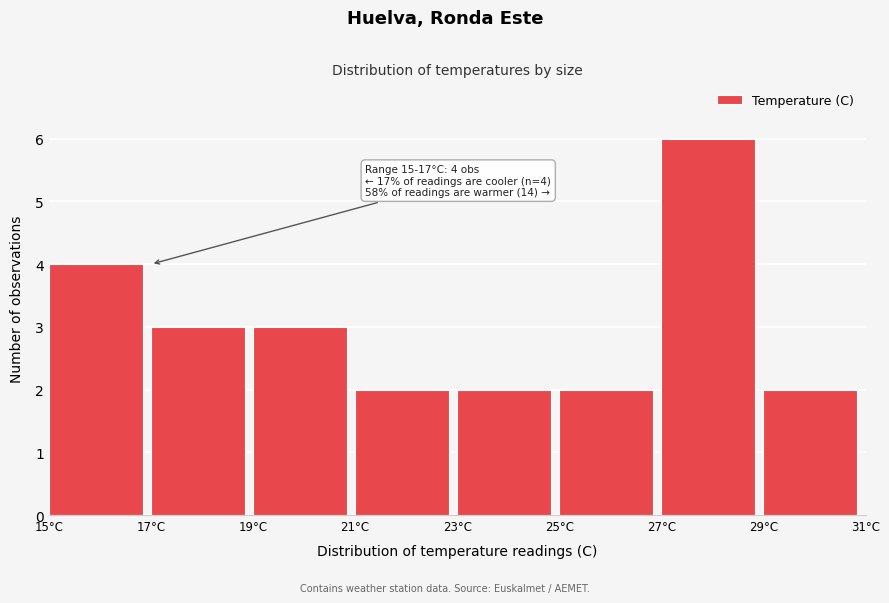

Which range on the x-axis has the tallest bar?

27 to 29